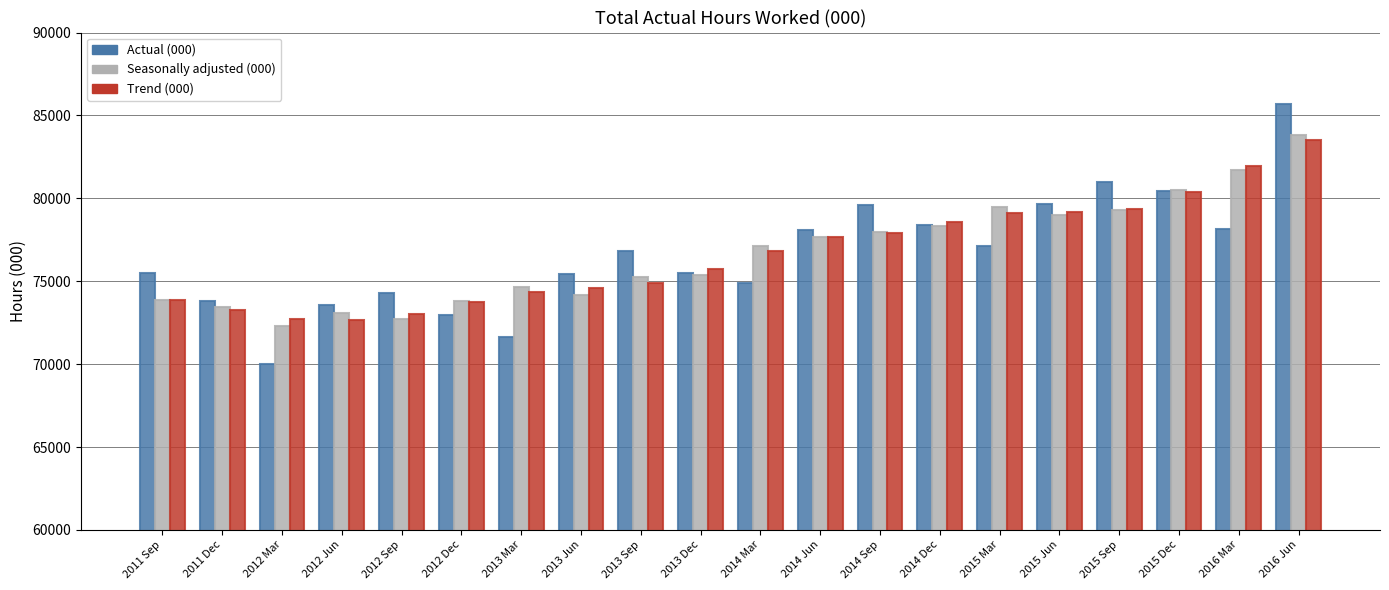

Is the value of Actual (000) at 2014 Sep greater than the value of Seasonally adjusted (000) at 2014 Mar?

Yes